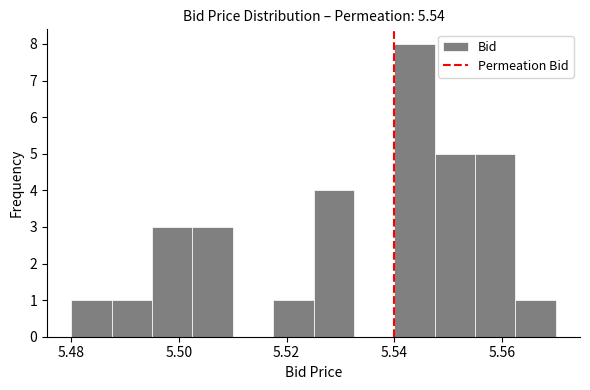

Read against the x-axis, roughly where is the centre of the tallest bar?

5.544